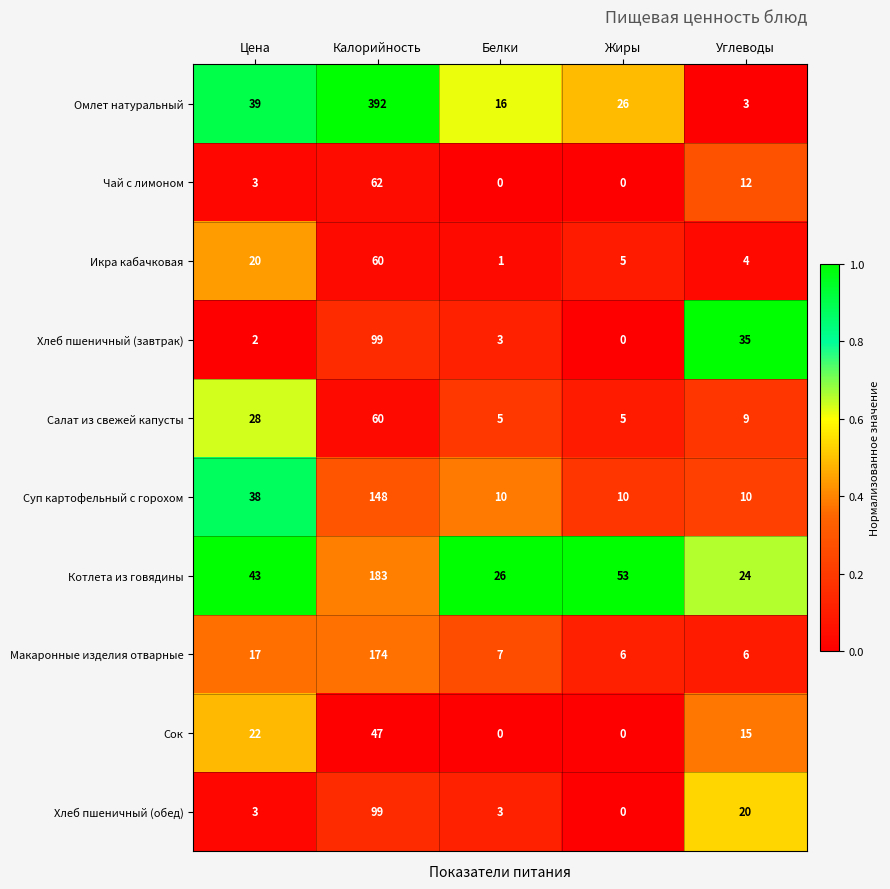

At which category does the chart reach its peak across all series?

Калорийность